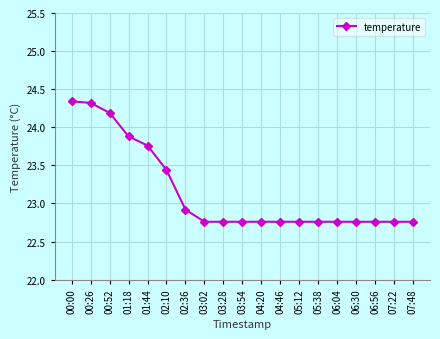

What is the difference between the second highest and second lowest values?

1.6